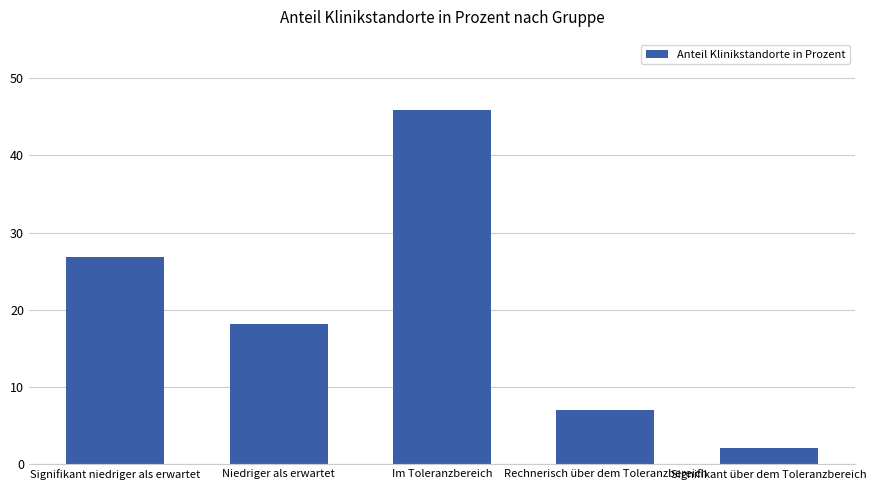

List the labels in order of value, smallest first.

Signifikant über dem Toleranzbereich, Rechnerisch über dem Toleranzbereich, Niedriger als erwartet, Signifikant niedriger als erwartet, Im Toleranzbereich